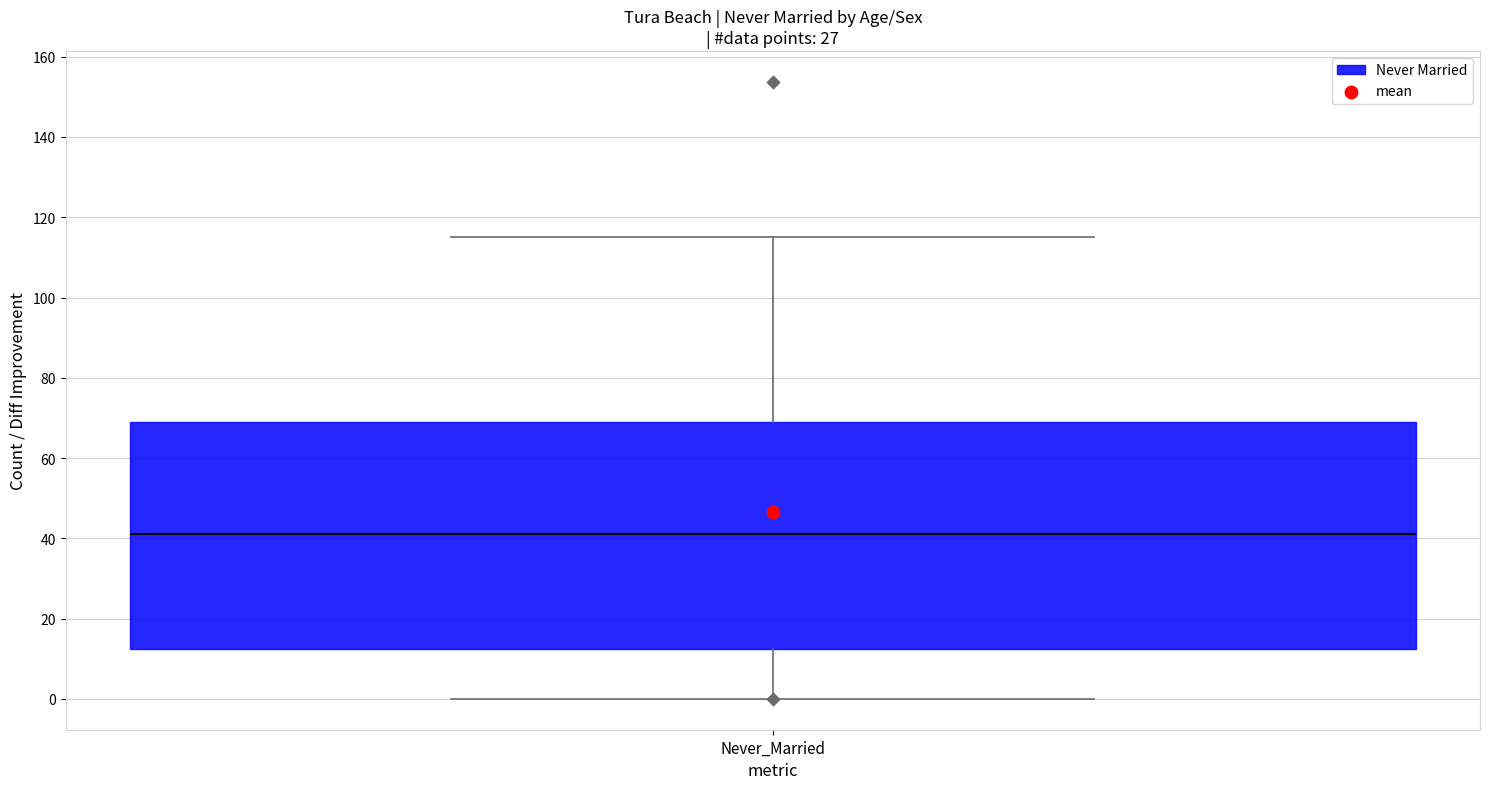

Read this box plot against the y-axis: the position of the median line, the range covered by the box, and the ends of both whiskers. The values are not printed on the chart, so give them approximately, as read against the axis.

median 42, box 12 to 70, whiskers 0 to 116